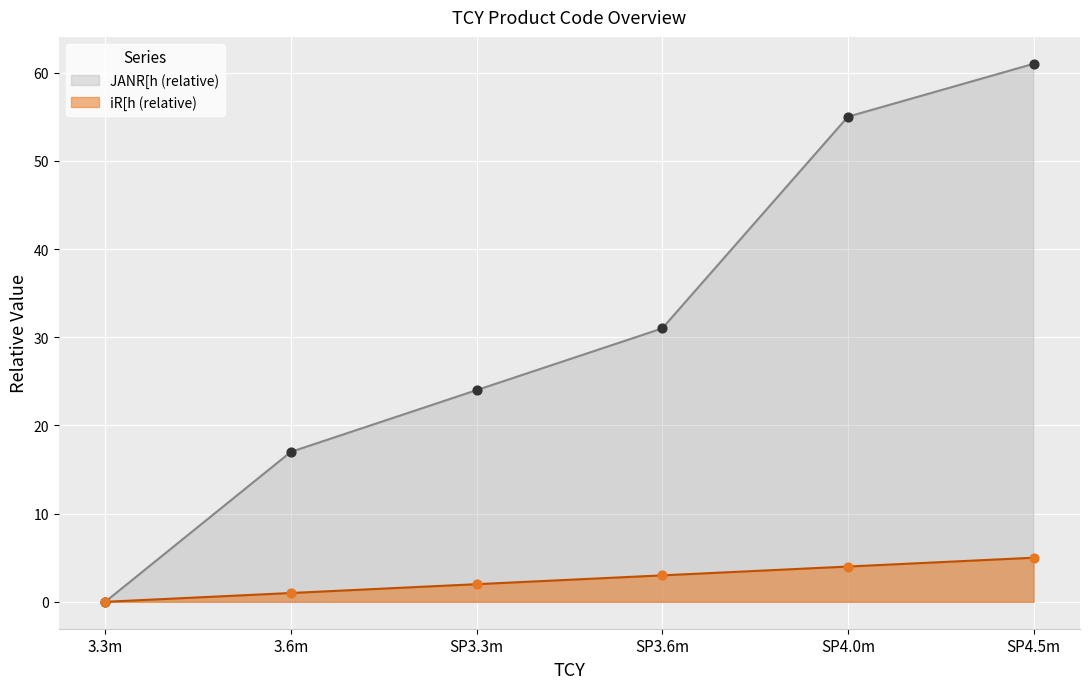

Which series has the largest total across all categories?

JANR[h (relative)